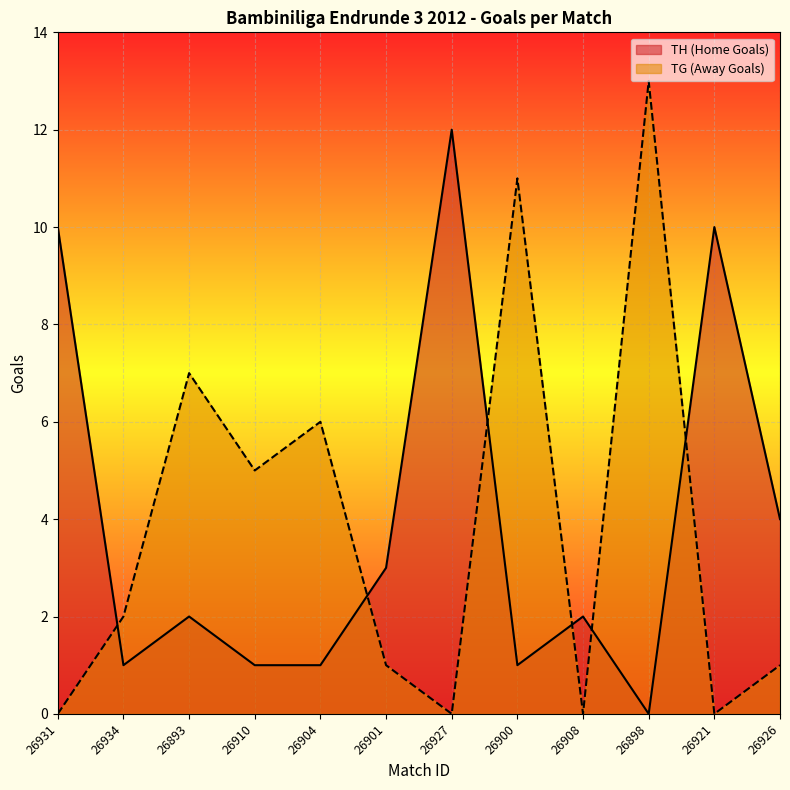

Which series has the largest range (max minus min)?

TG (Away Goals)